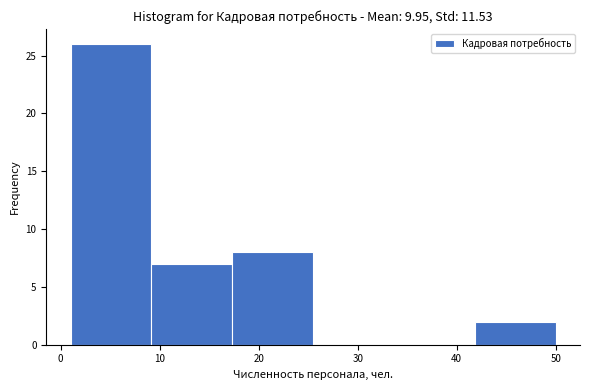

What is the height of the bar covering 9 to 17 on the x-axis? Neither the bar edges nor the heights are printed on the chart, so give them approximately, as read against the axes.

7